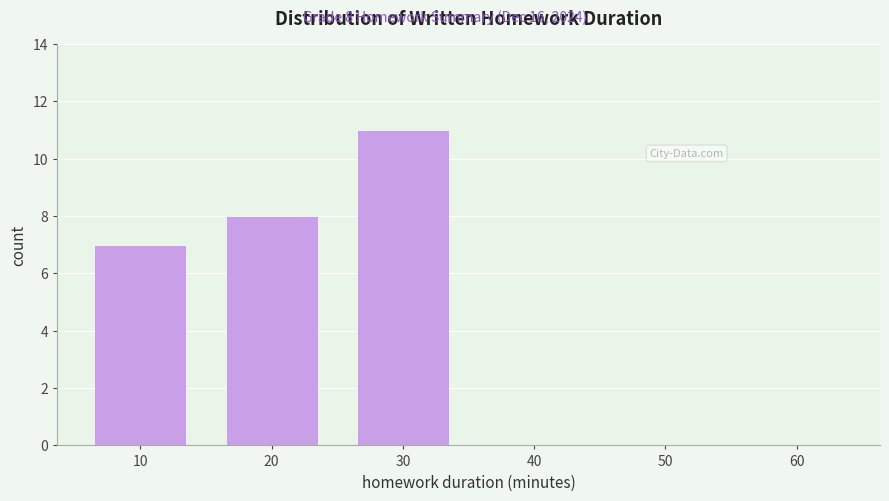

Reading left to right, what are all the values shown in this chart?

10=7	20=8	30=11	40=0	50=0	60=0